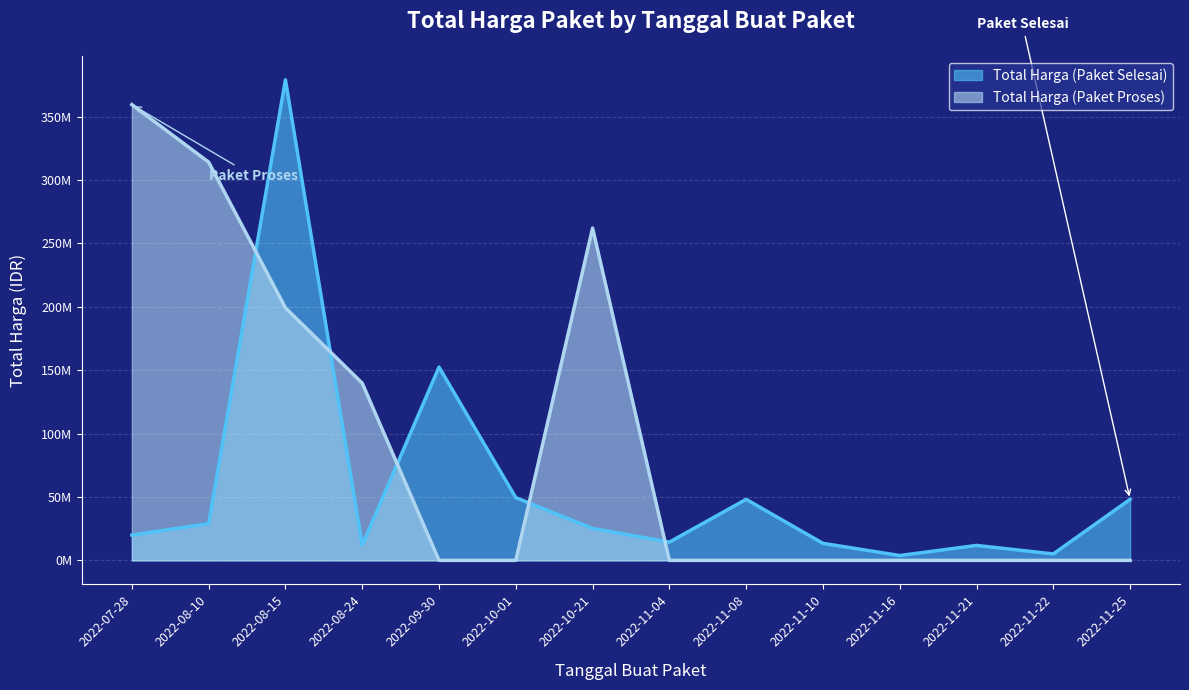

What is the label of the 3rd point from the right?

2022-11-21